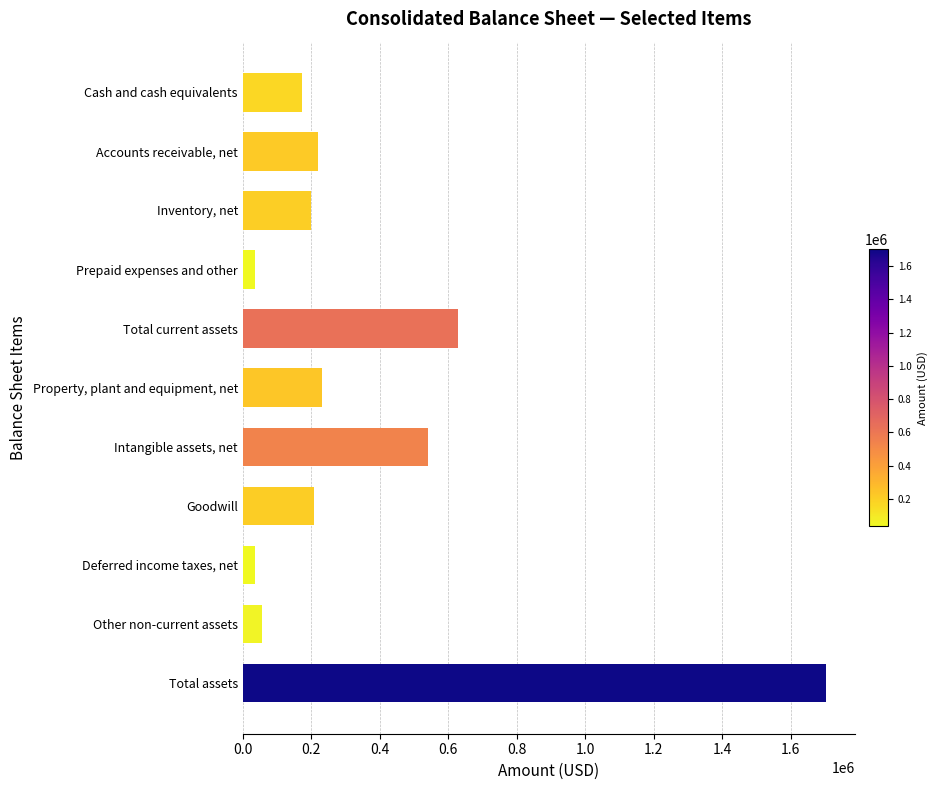

List the labels in order of value, largest first.

Total assets, Total current assets, Intangible assets, net, Property, plant and equipment, net, Accounts receivable, net, Goodwill, Inventory, net, Cash and cash equivalents, Other non-current assets, Prepaid expenses and other, Deferred income taxes, net